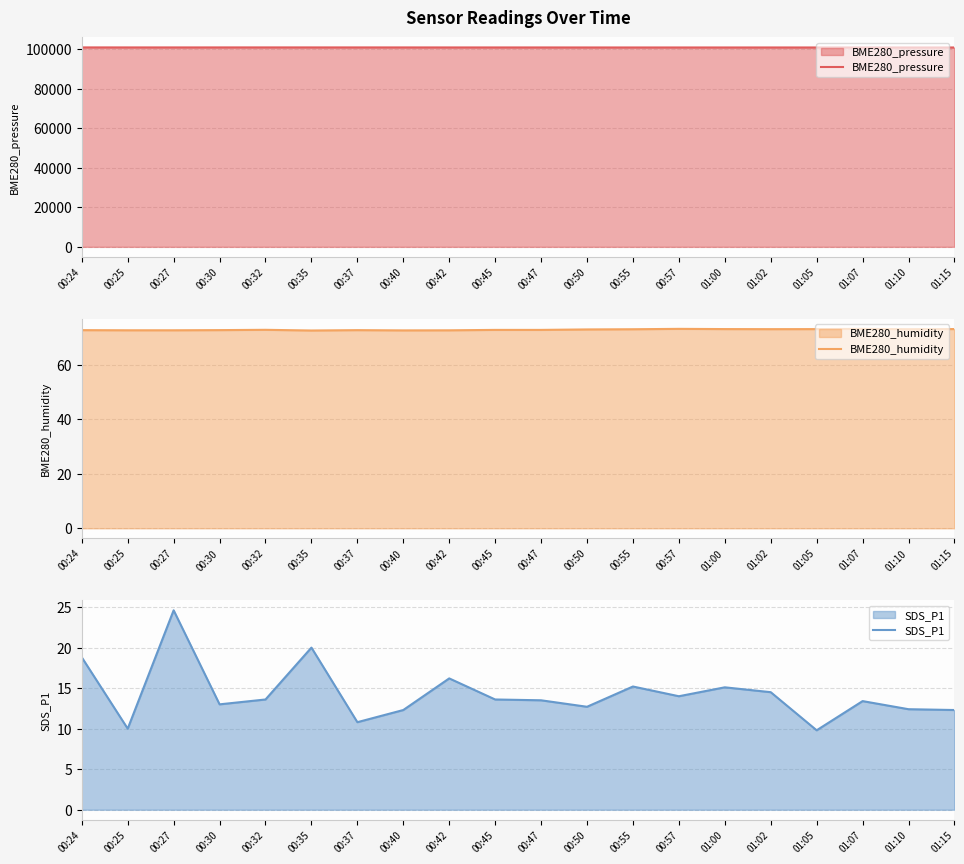

At which label does BME280_humidity reach its peak?

00:57